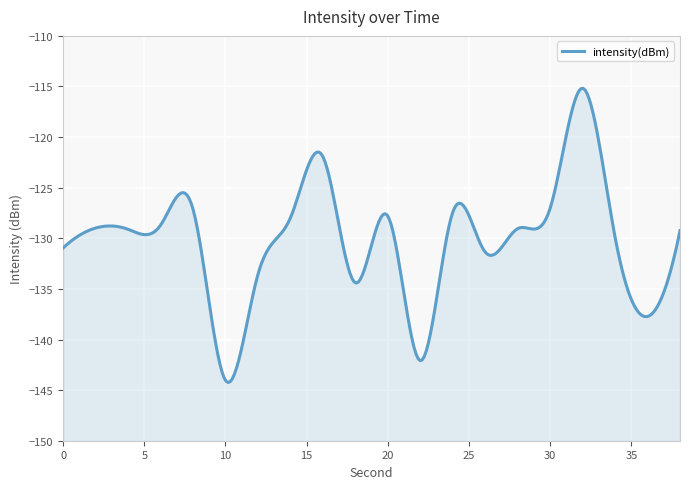

What is the value of the 6th point from the left?

-144.0